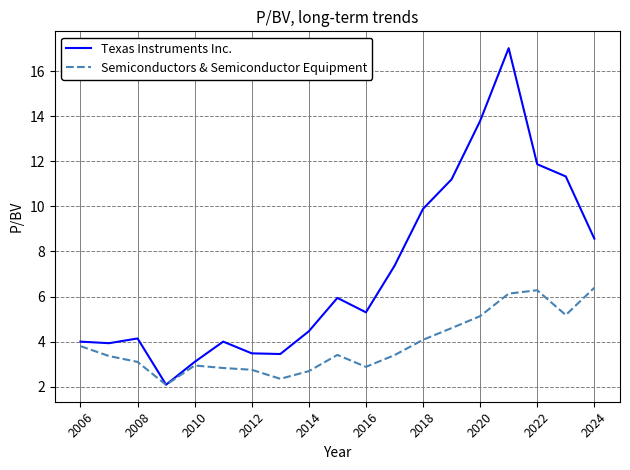

True or false: Semiconductors & Semiconductor Equipment has more than 1 points higher than both neighbors.

True